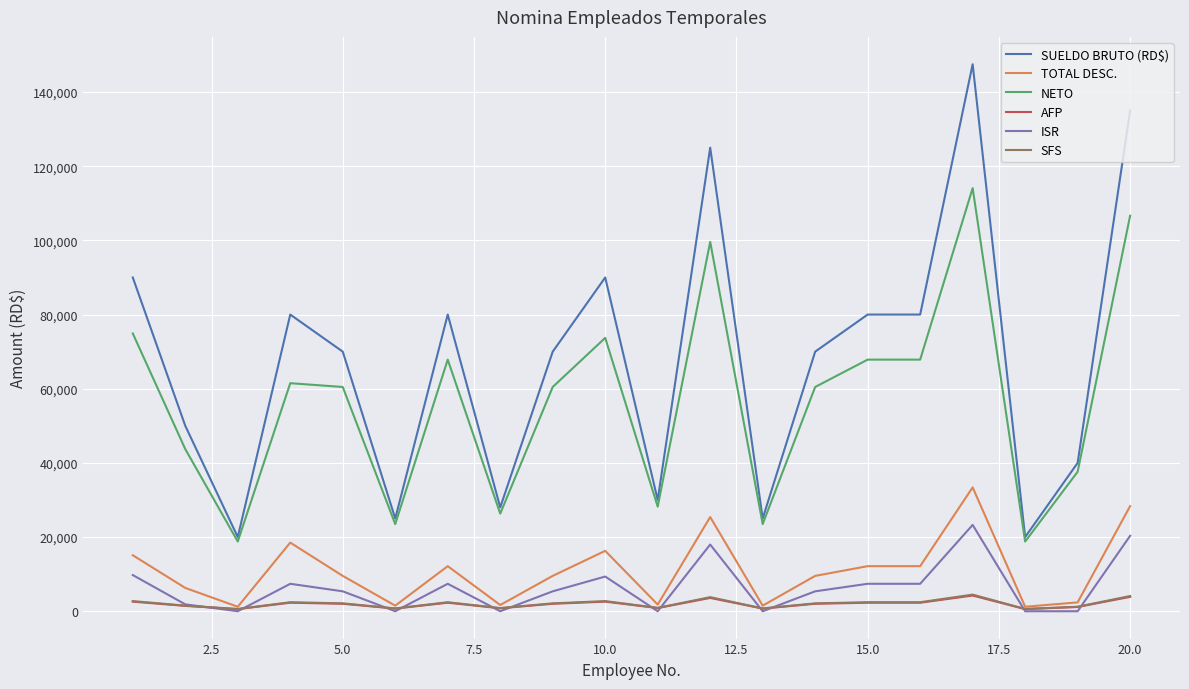

Which series has the largest total across all categories?

SUELDO BRUTO (RD$)